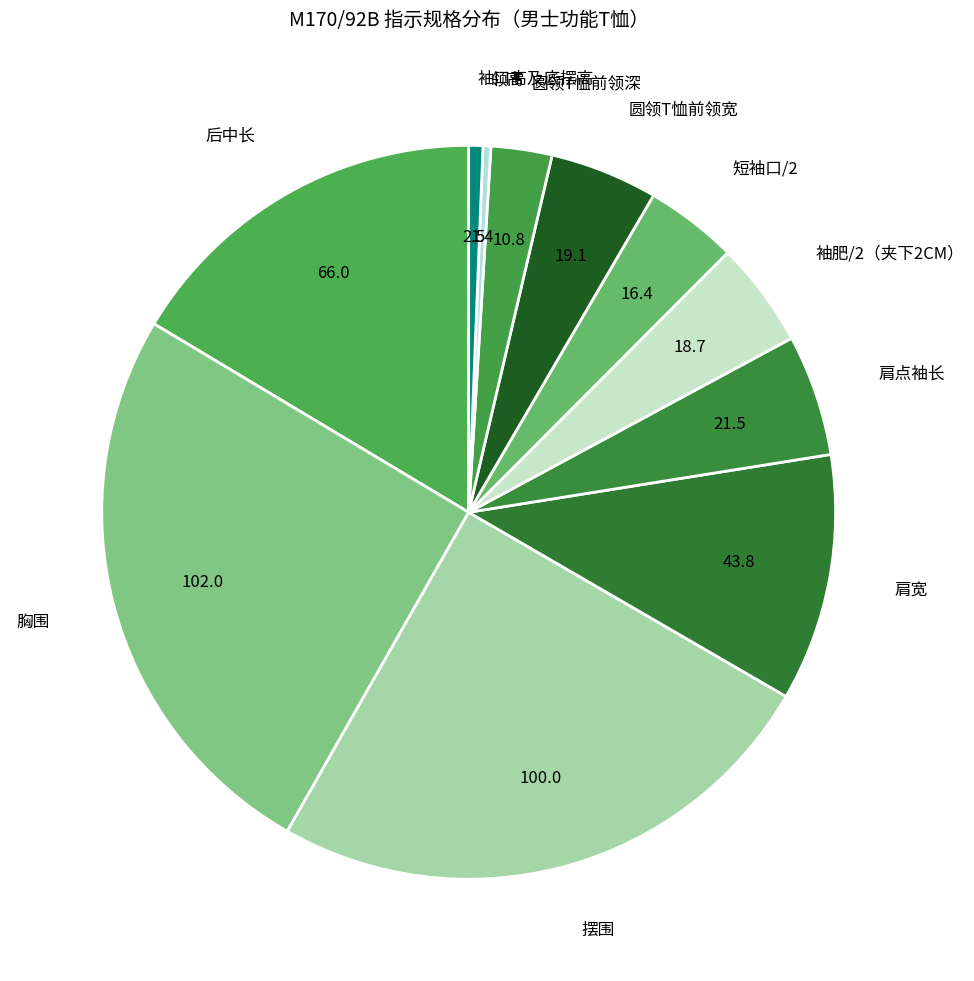

What is the ratio of the value at 胸围 to the value at 后中长?

1.5